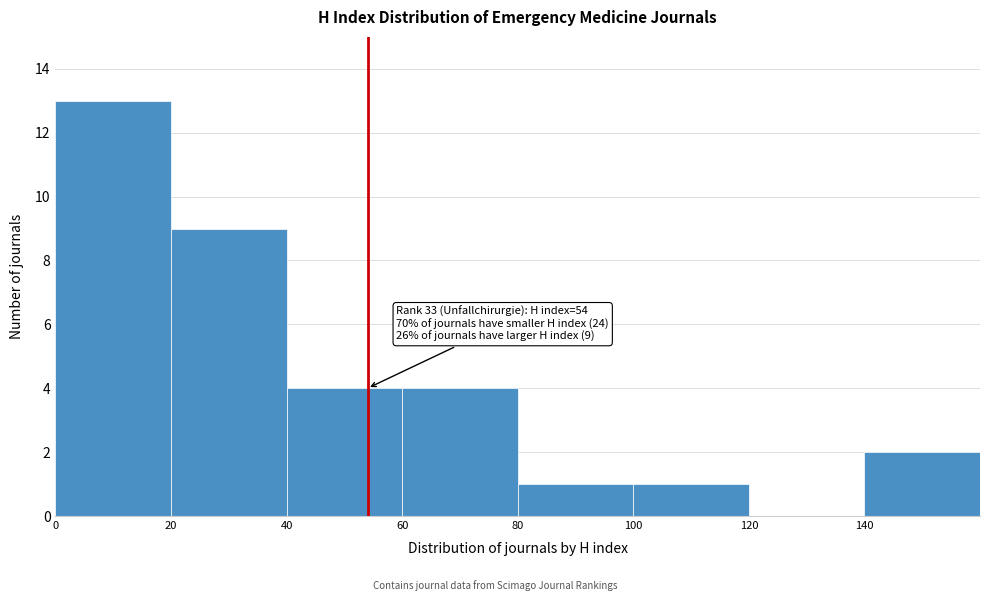

Over which range of the x-axis is the bar tallest?

0 to 20